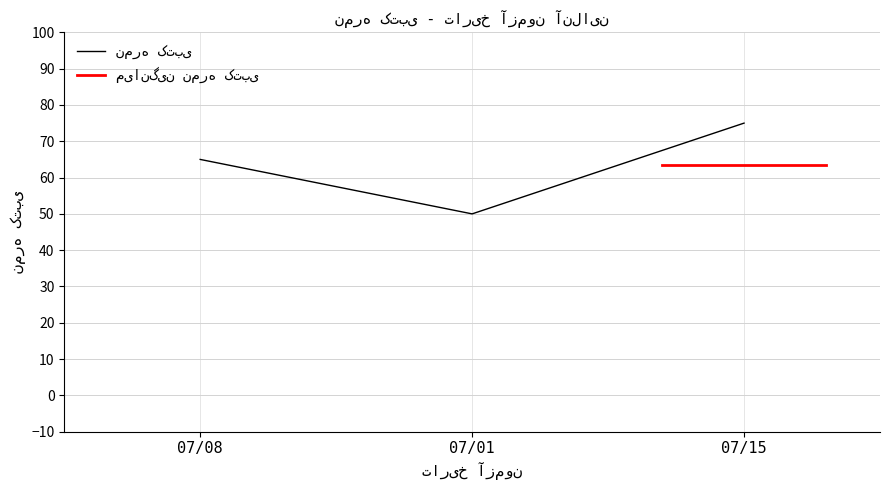

How many values are below 65?

1